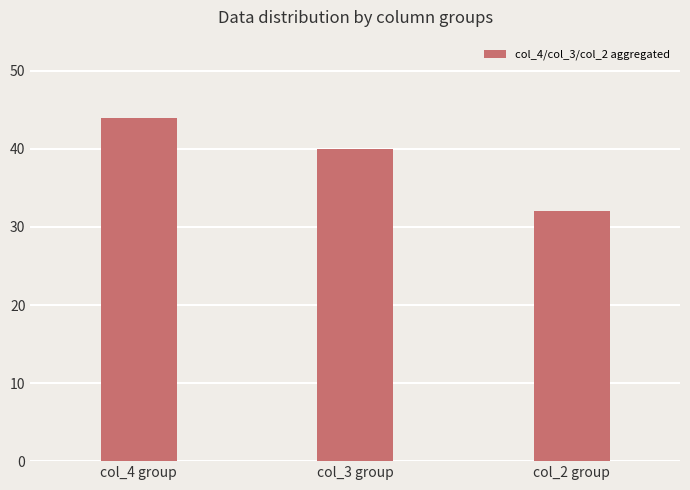

What position from the right is col_4 group?

3